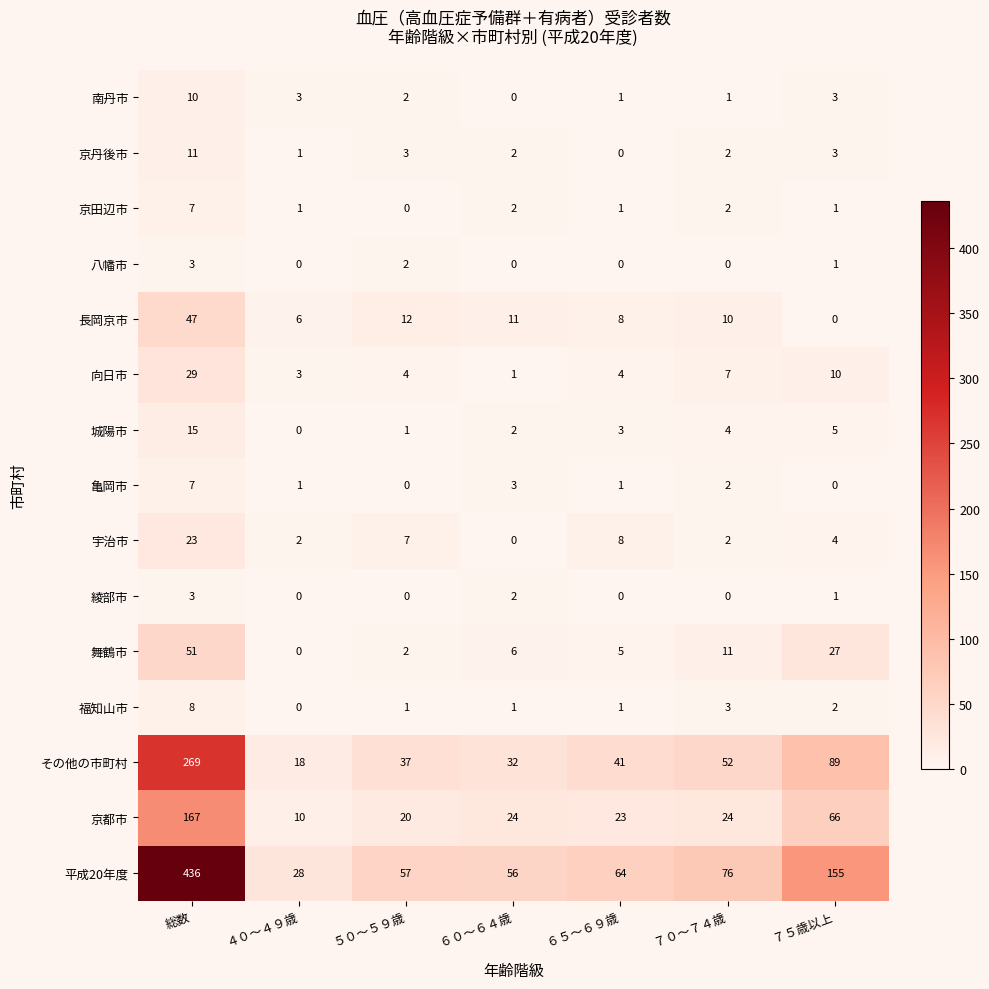

Which series has the largest range (max minus min)?

平成20年度